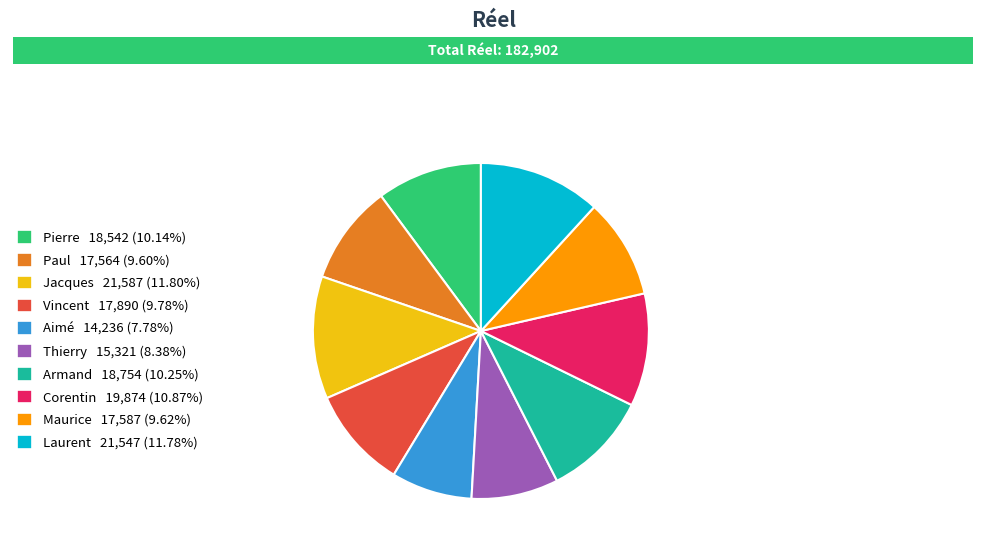

Between Armand and Laurent, which is larger?

Laurent